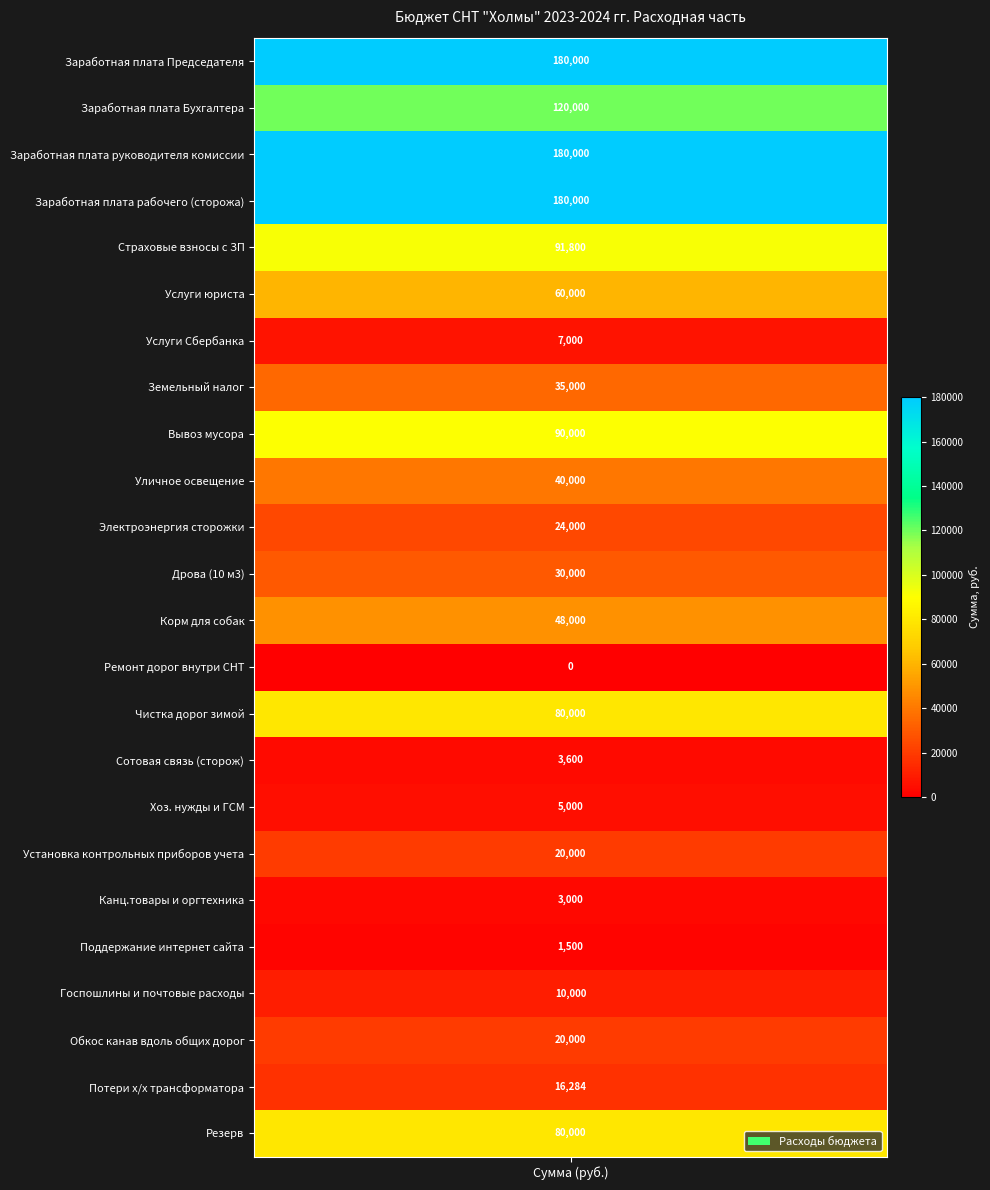

Reading right to left, what are all the values shown in this chart?

Резерв=80000	Потери х/х трансформатора=16284	Обкос канав вдоль общих дорог=20000	Госпошлины и почтовые расходы=10000	Поддержание интернет сайта=1500	Канц.товары и оргтехника=3000	Установка контрольных приборов учета=20000	Хоз. нужды и ГСМ=5000	Сотовая связь (сторож)=3600	Чистка дорог зимой=80000	Ремонт дорог внутри СНТ=0	Корм для собак=48000	Дрова (10 м3)=30000	Электроэнергия сторожки=24000	Уличное освещение=40000	Вывоз мусора=90000	Земельный налог=35000	Услуги Сбербанка=7000	Услуги юриста=60000	Страховые взносы с ЗП=91800	Заработная плата рабочего (сторожа)=180000	Заработная плата руководителя комиссии=180000	Заработная плата Бухгалтера=120000	Заработная плата Председателя=180000